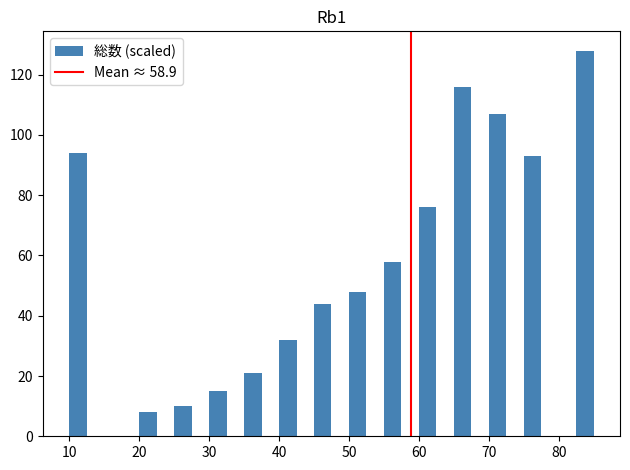

Read against the x-axis, roughly where is the centre of the tallest bar?

84